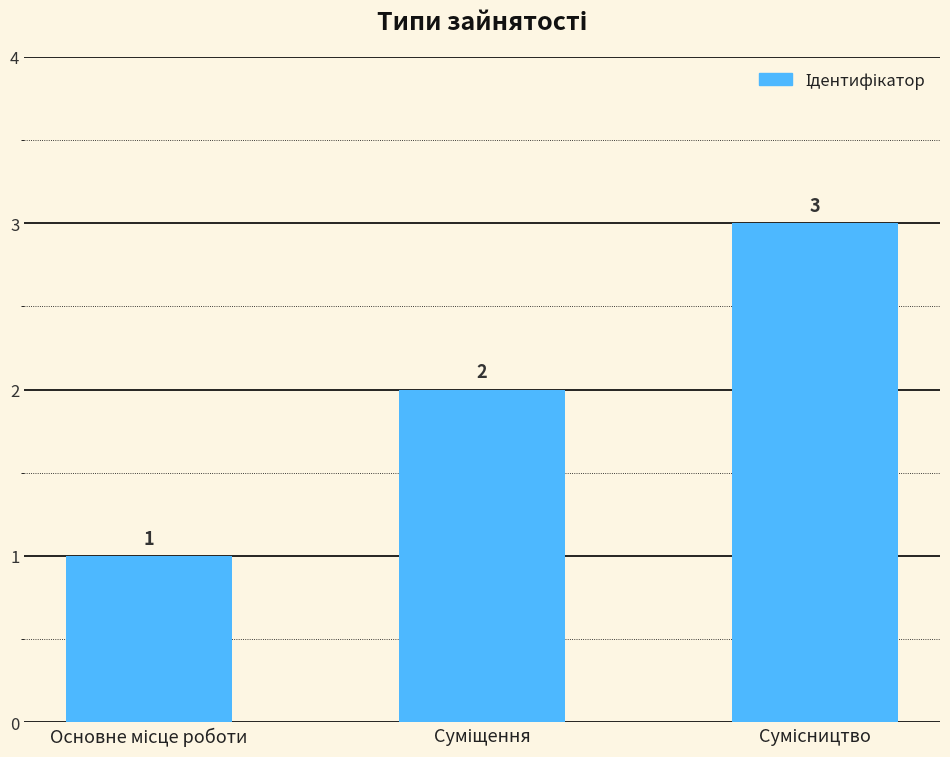

How many values are between 1 and 3?

3